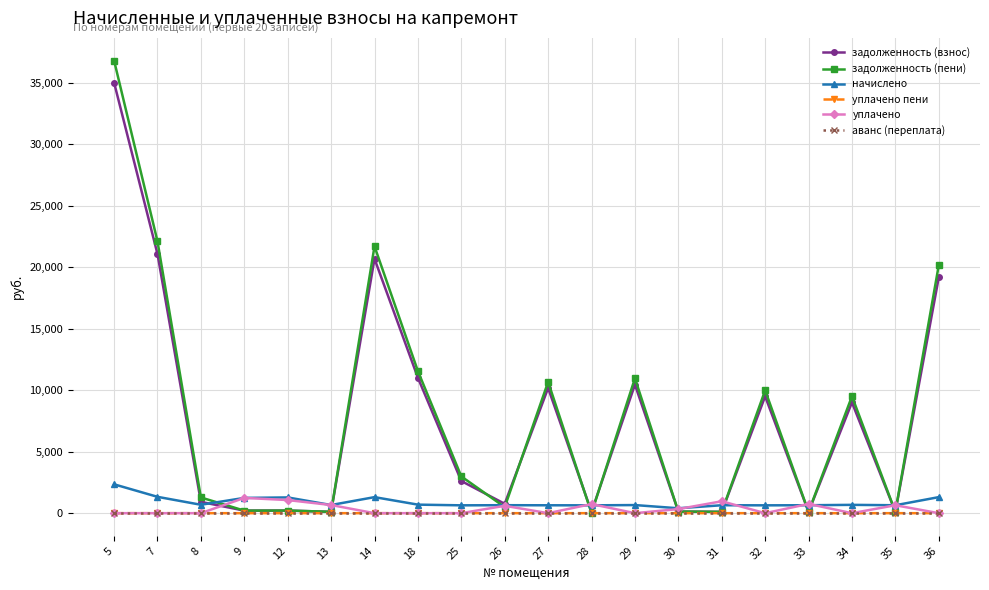

How many data points in уплачено пени are above 0?

2